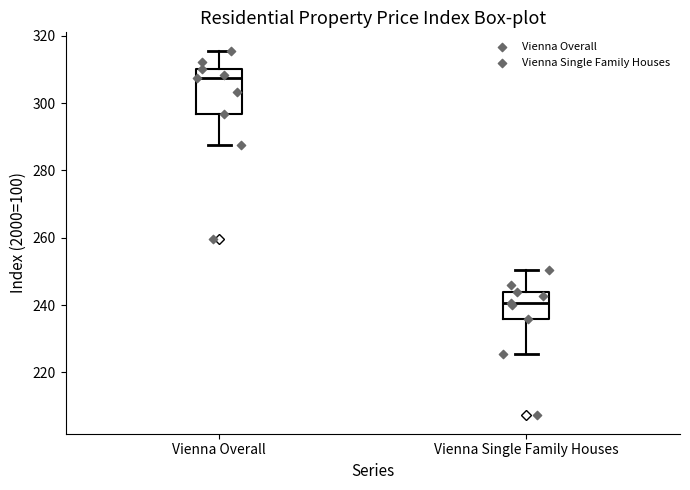

Where does the median line of the box for Vienna Overall sit on the y-axis? The values are not printed on the chart, so give them approximately, as read against the axis.

308